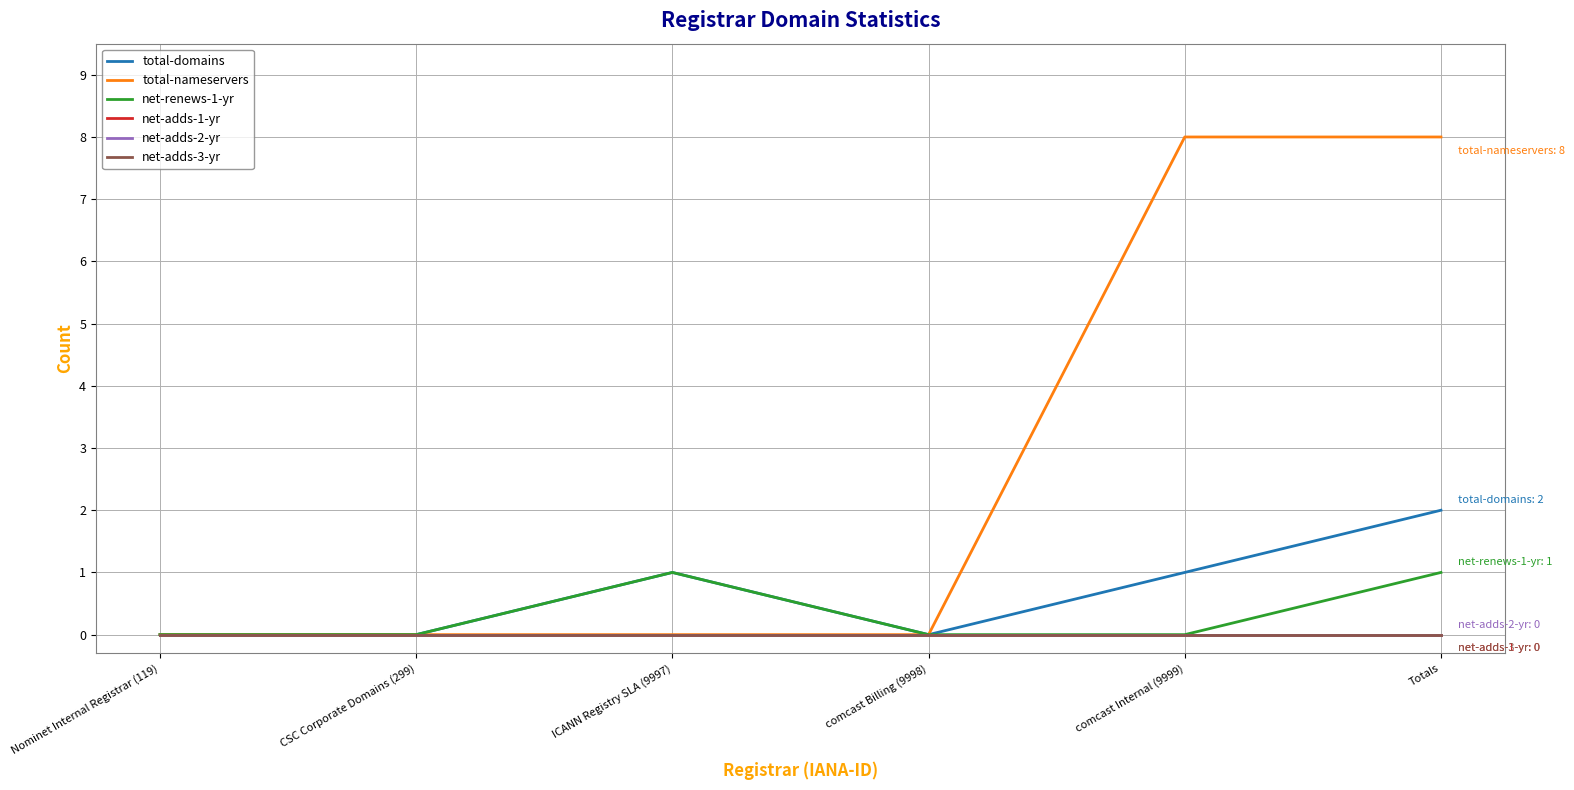

What is the sum of the net-renews-1-yr values at ICANN Registry SLA (9997) and comcast Billing (9998)?

1